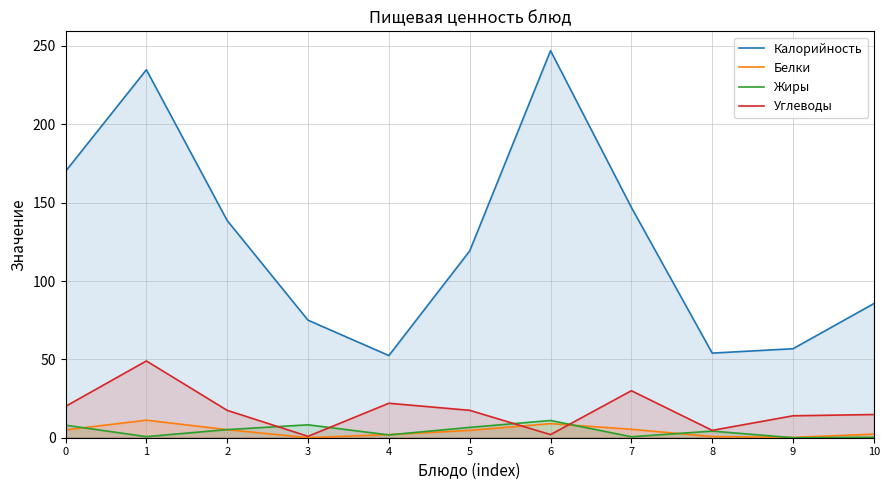

How many lines are shown in the chart?

4